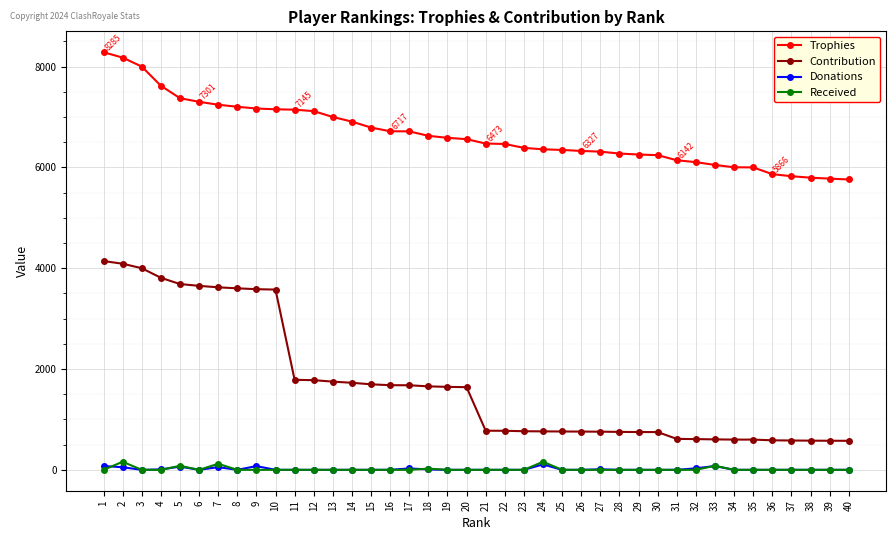

True or false: Contribution and Donations cross at least once.

False